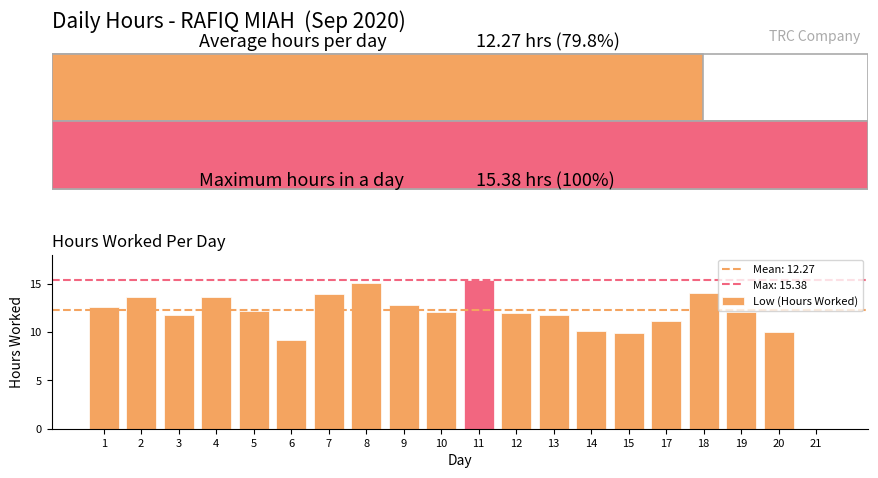

At which label is the value closest to 7?

6